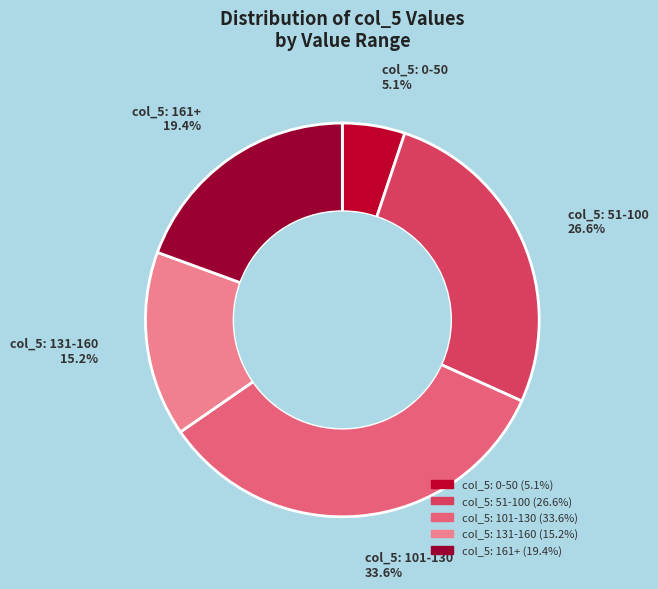

Is there a majority slice in this chart?

No